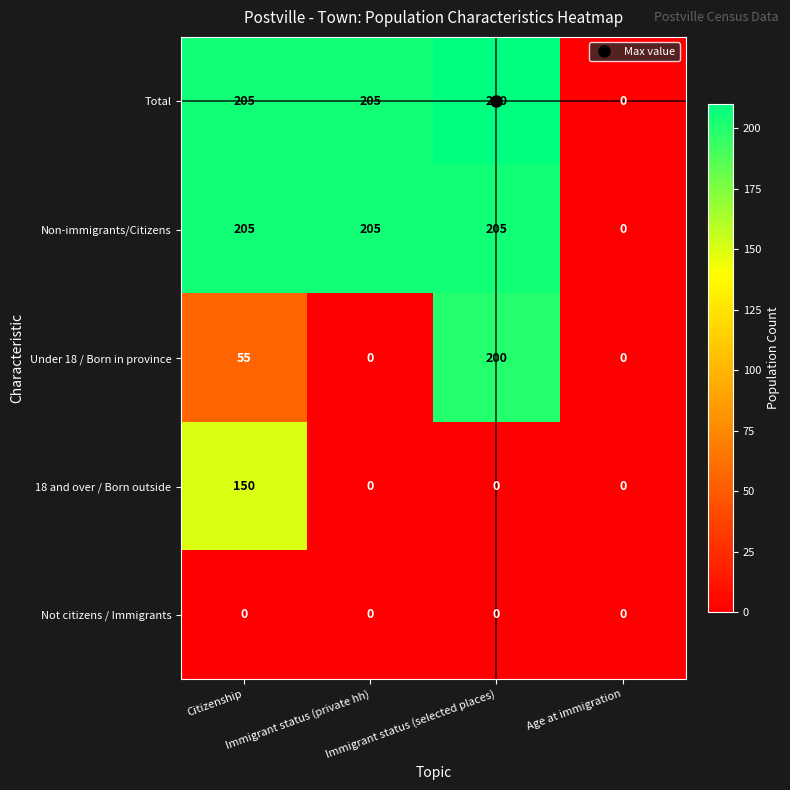

What is the maximum value shown in the chart?

210